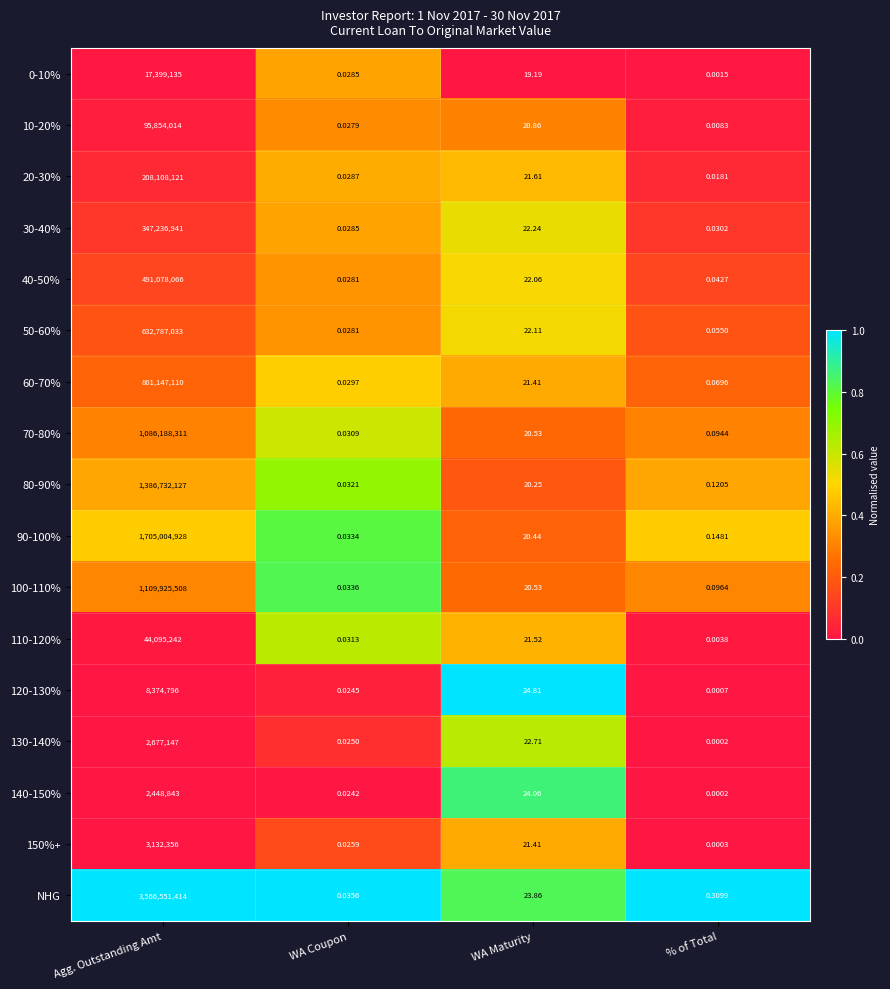

Which series has the largest total across all categories?

NHG